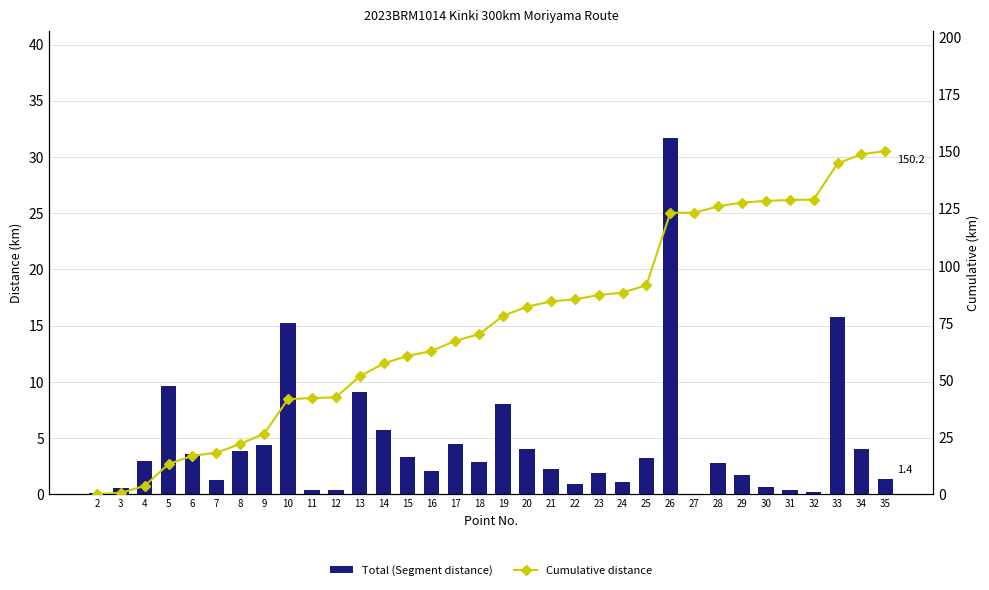

How many data points in Total (Segment distance) are above 2?

20